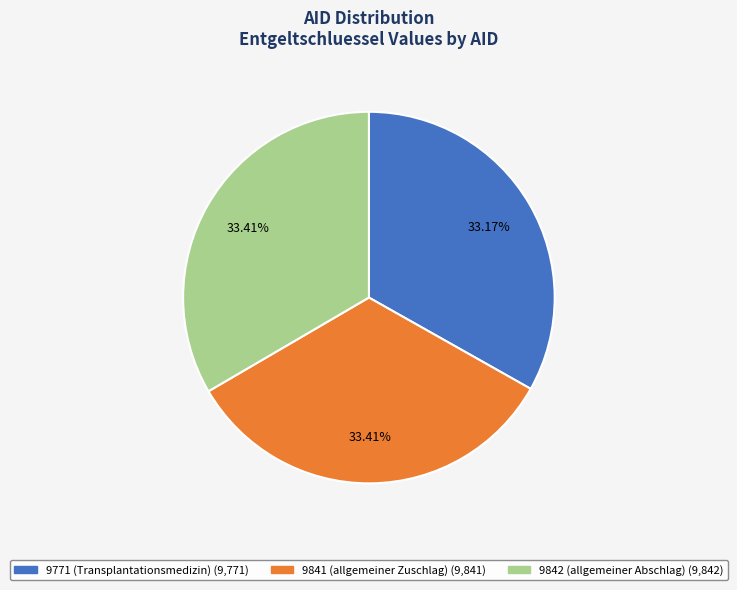

To the nearest percent, what percentage of the pie is 9842?

33%